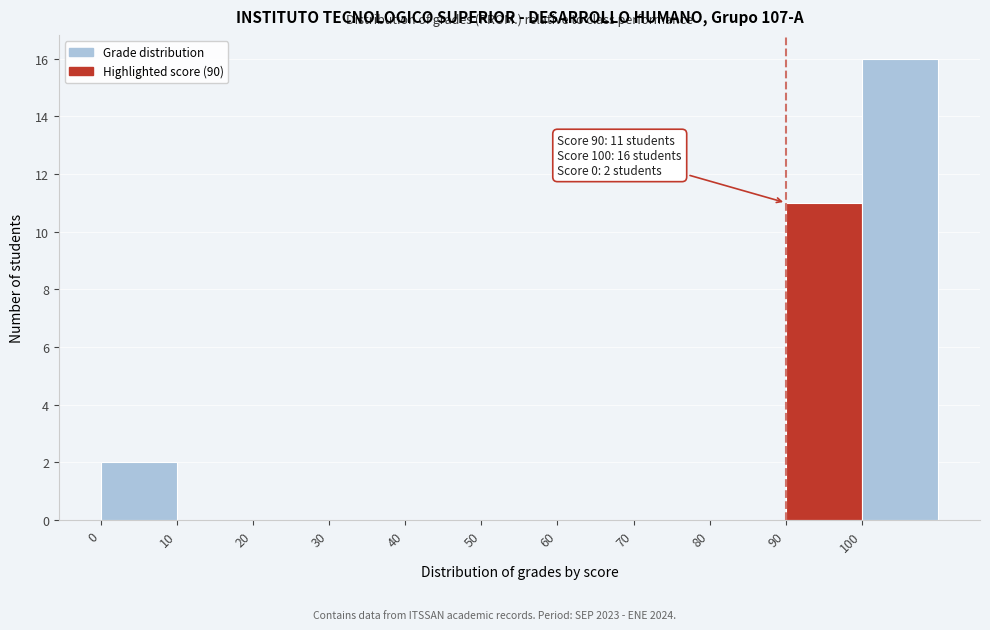

Which range on the x-axis has the tallest bar?

100 to 110